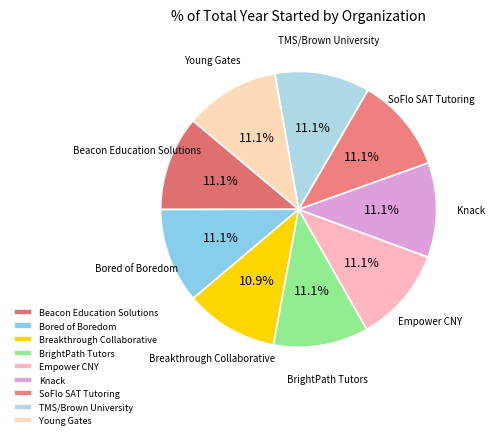

Is there a majority slice in this chart?

No